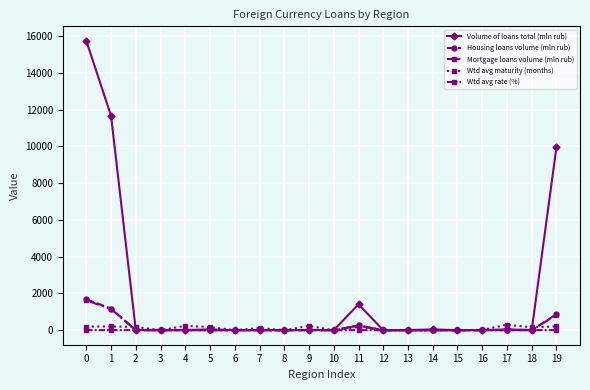

At which label does Housing loans volume (mln rub) first exceed 4?

0